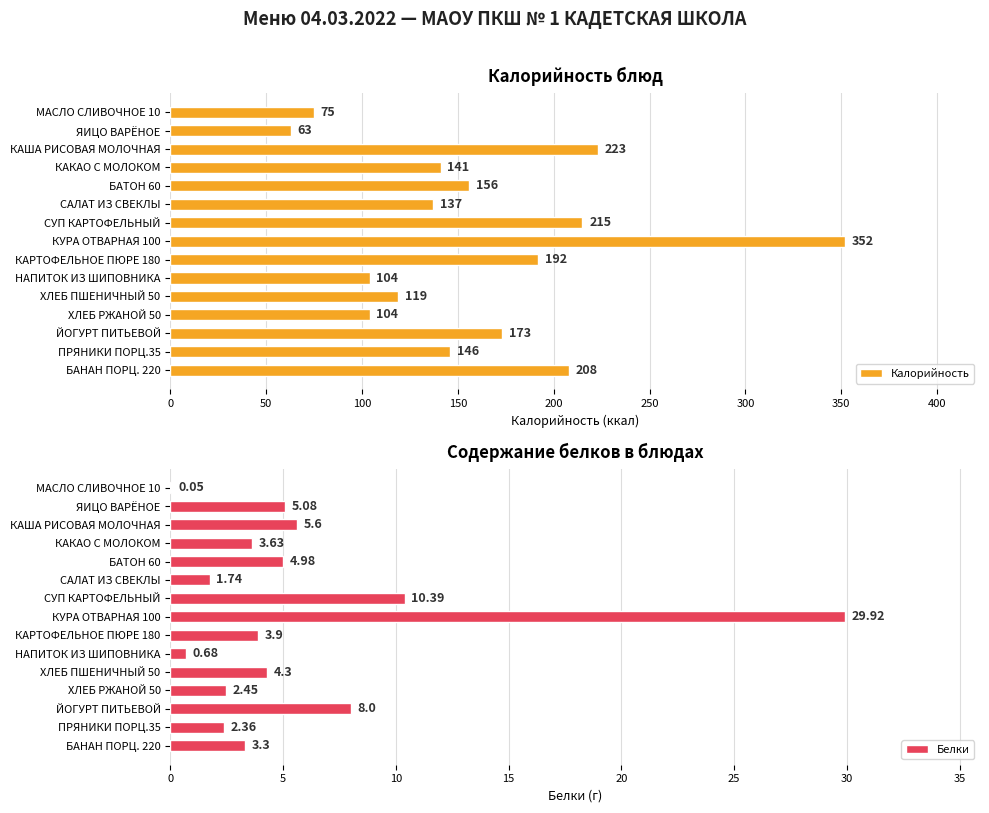

The Калорийность series shows 173 at ЙОГУРТ ПИТЬЕВОЙ. True or false?

True